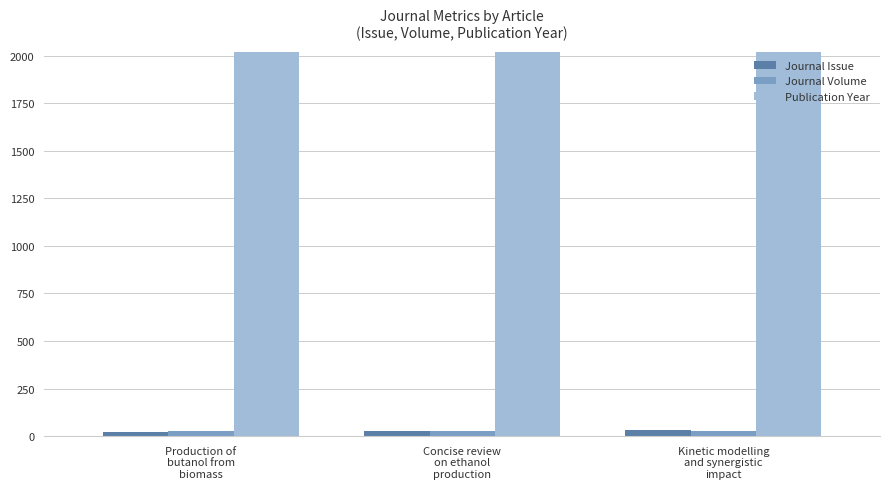

How many bars are there in each group?

3